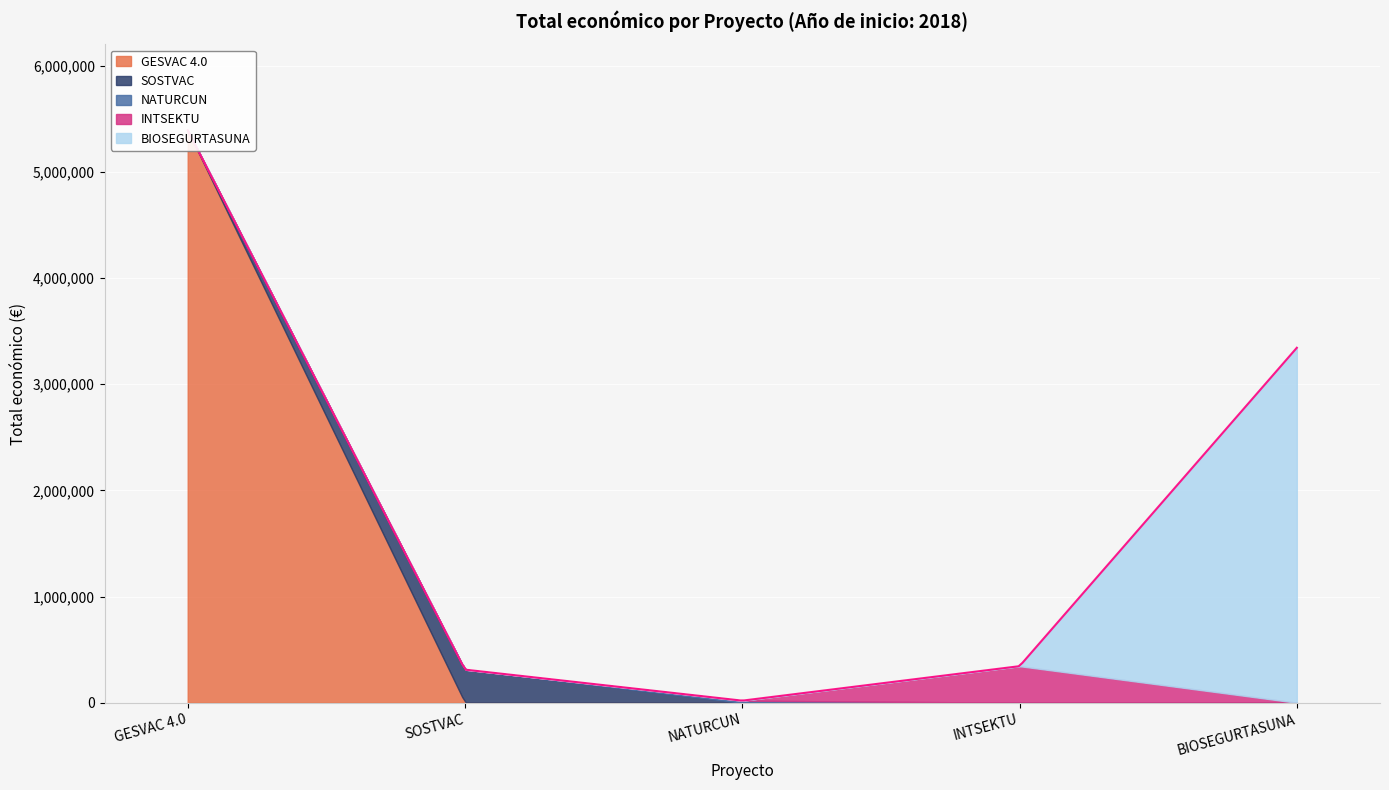

True or false: there are more than 2 points higher than both neighbors.

False